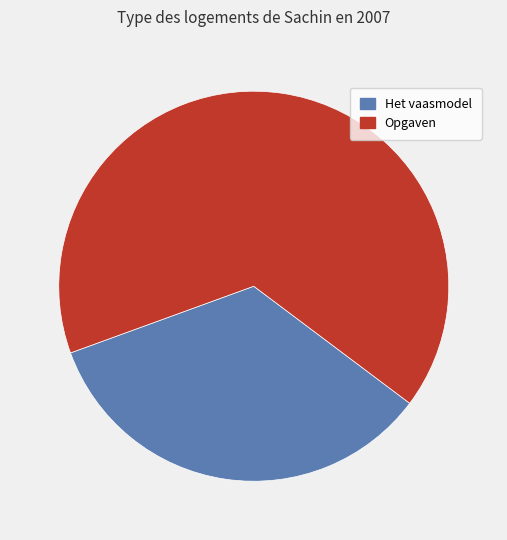

Is there any slice that represents more than half of the pie?

Yes